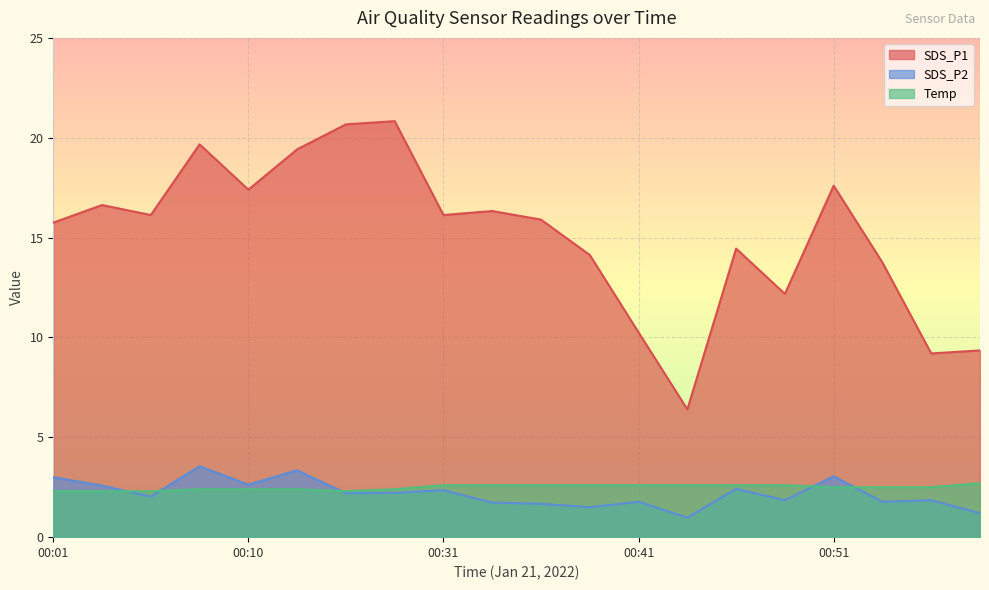

Is it true that Temp equals 4.2 at 00:51?

False